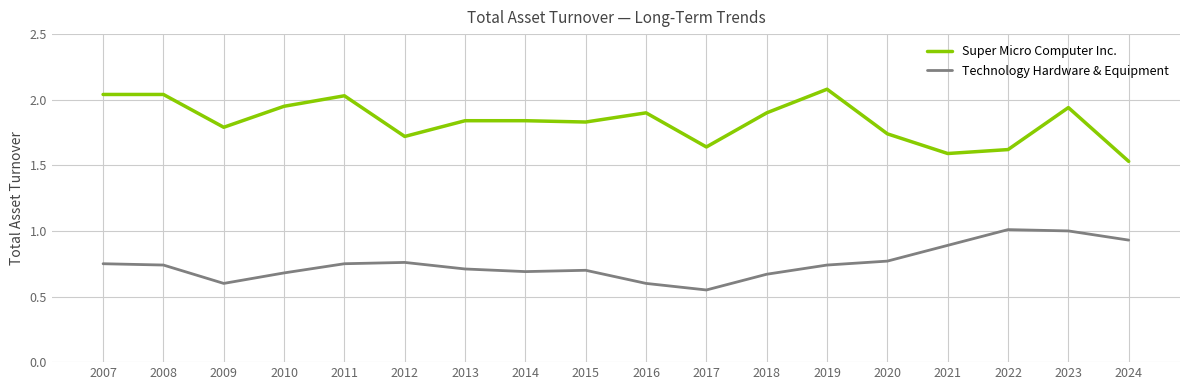

What is the sum of all Super Micro Computer Inc. values?

33.0